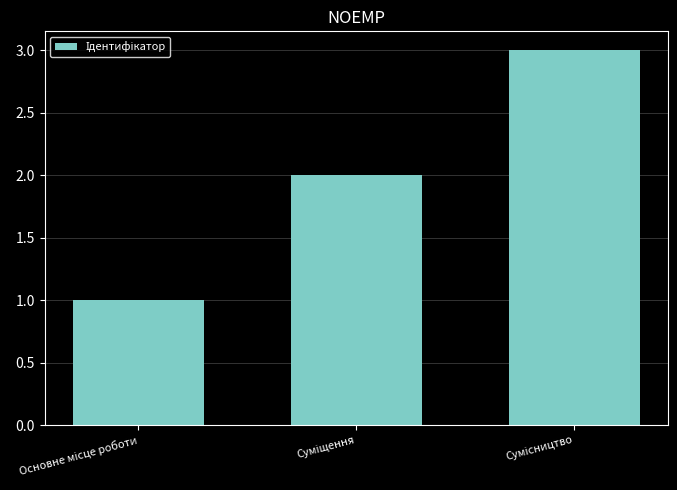

What is the value of the 3rd bar from the left?

3